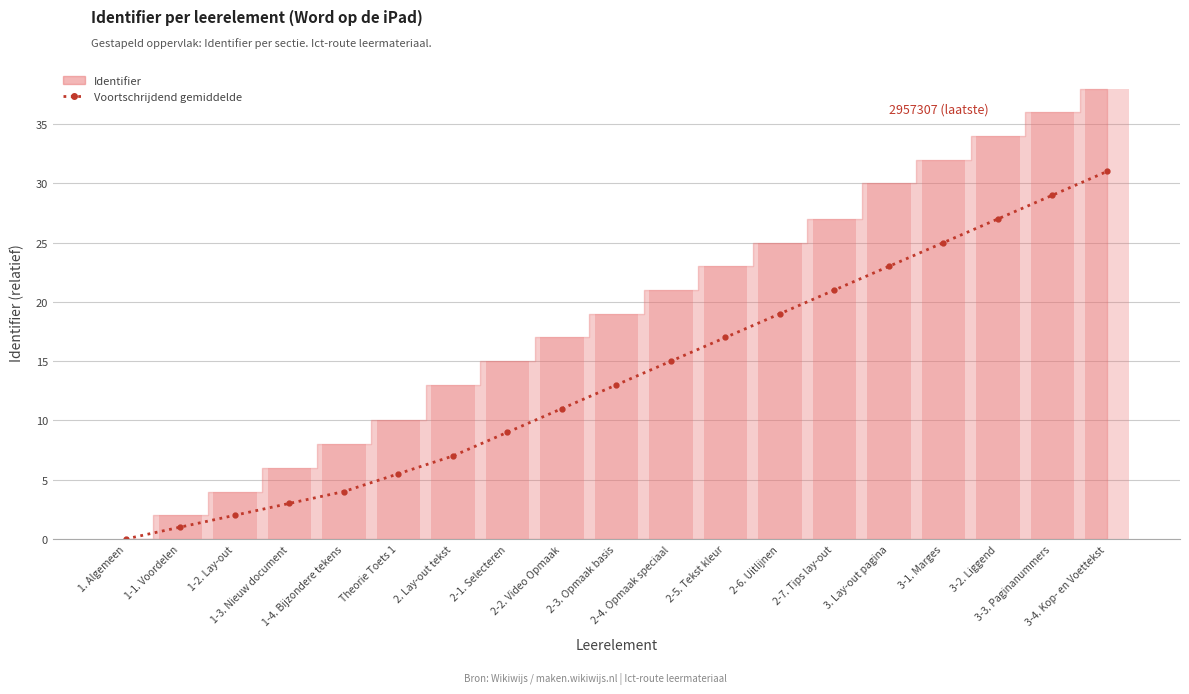

What position from the right is 3. Lay-out pagina?

5